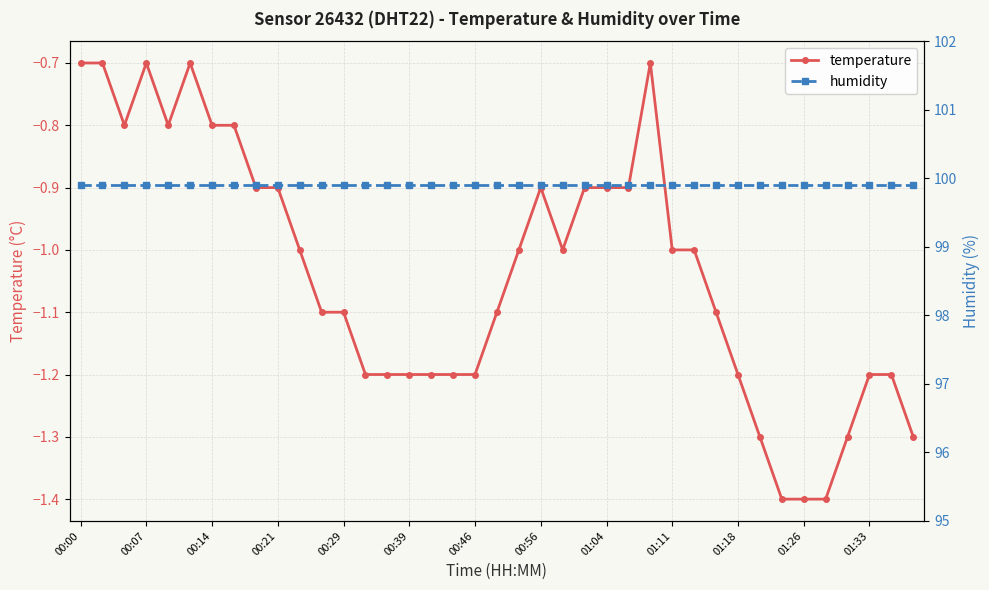

Is it true that temperature equals -1.1 at 00:29?

True